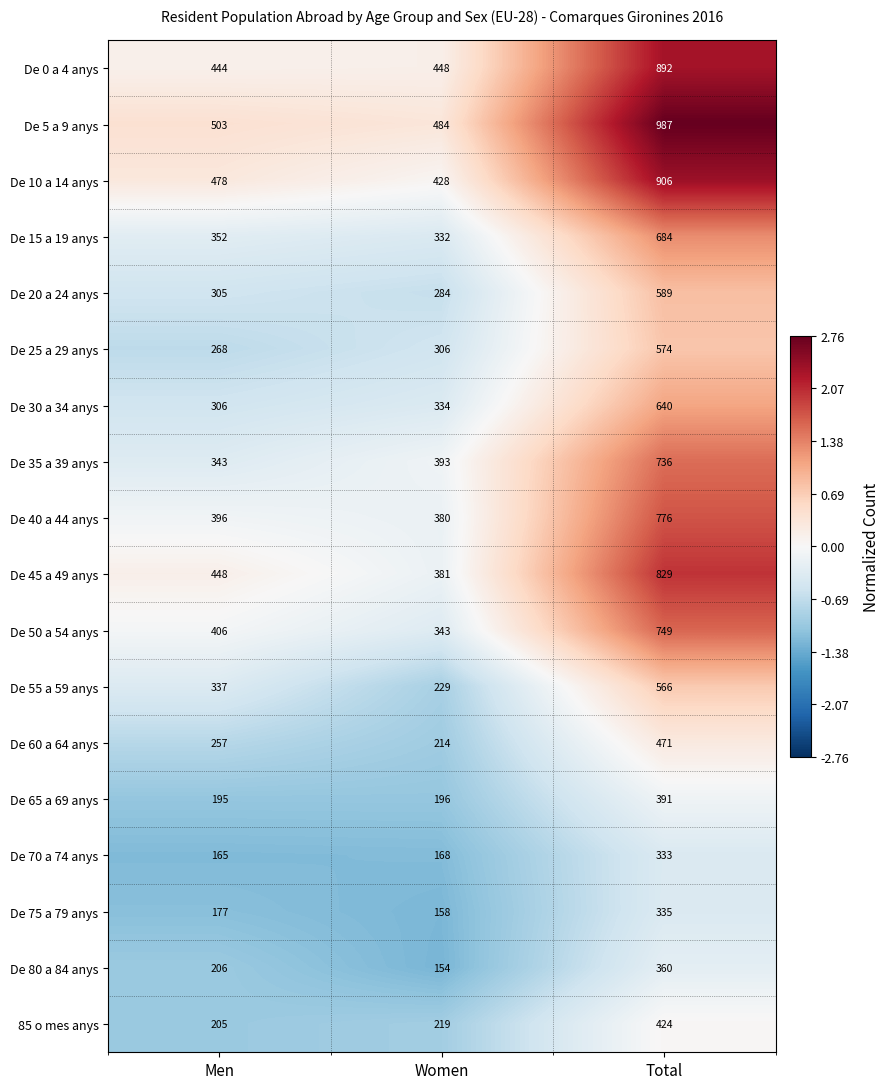

What is the total value across all series at Men?

5791